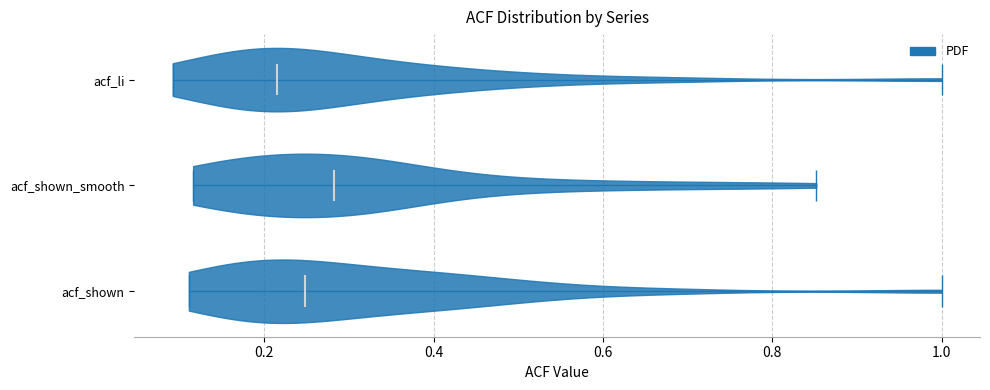

Reading bottom to top, read every violin against the x-axis: where its median line is, and the lowest and highest points it reaches. The values are not printed on the chart, so give them approximately, as read against the axis.

acf_shown: median line 0.24, lowest point 0.12, highest point 1.00
acf_shown_smooth: median line 0.28, lowest point 0.12, highest point 0.86
acf_li: median line 0.22, lowest point 0.10, highest point 1.00